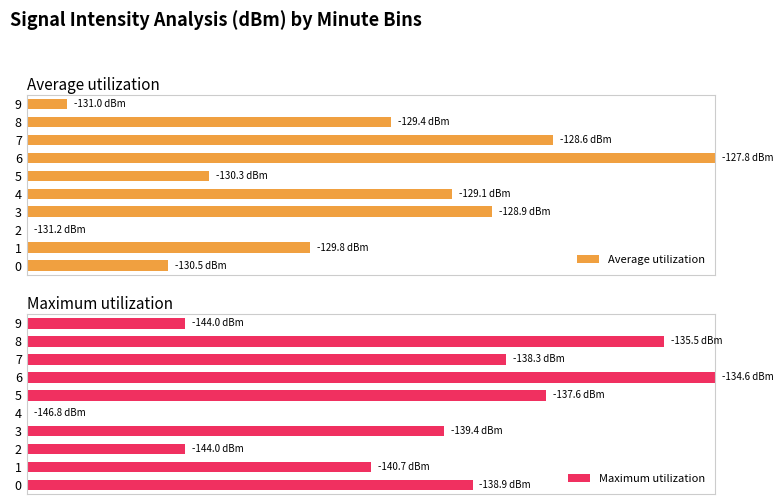

How many values in the Maximum utilization series exceed 64?

5